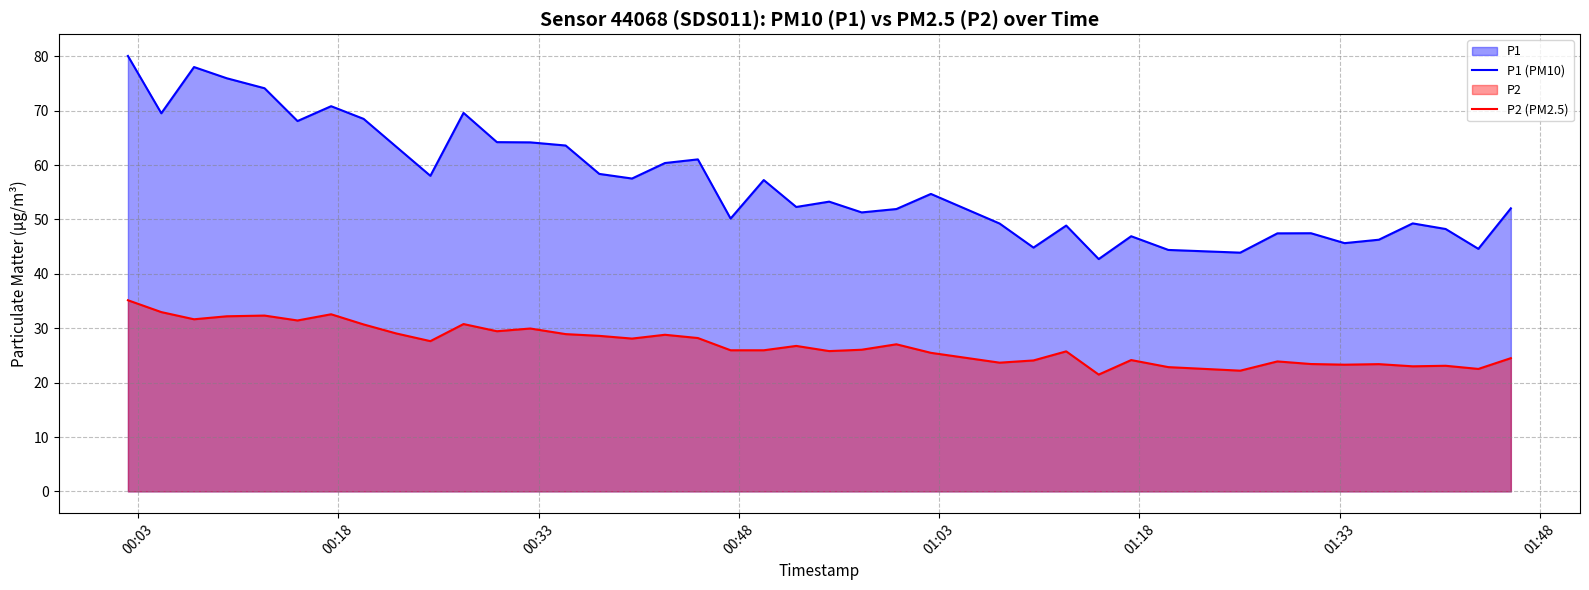

Which series has the largest total across all categories?

P1 (PM10)